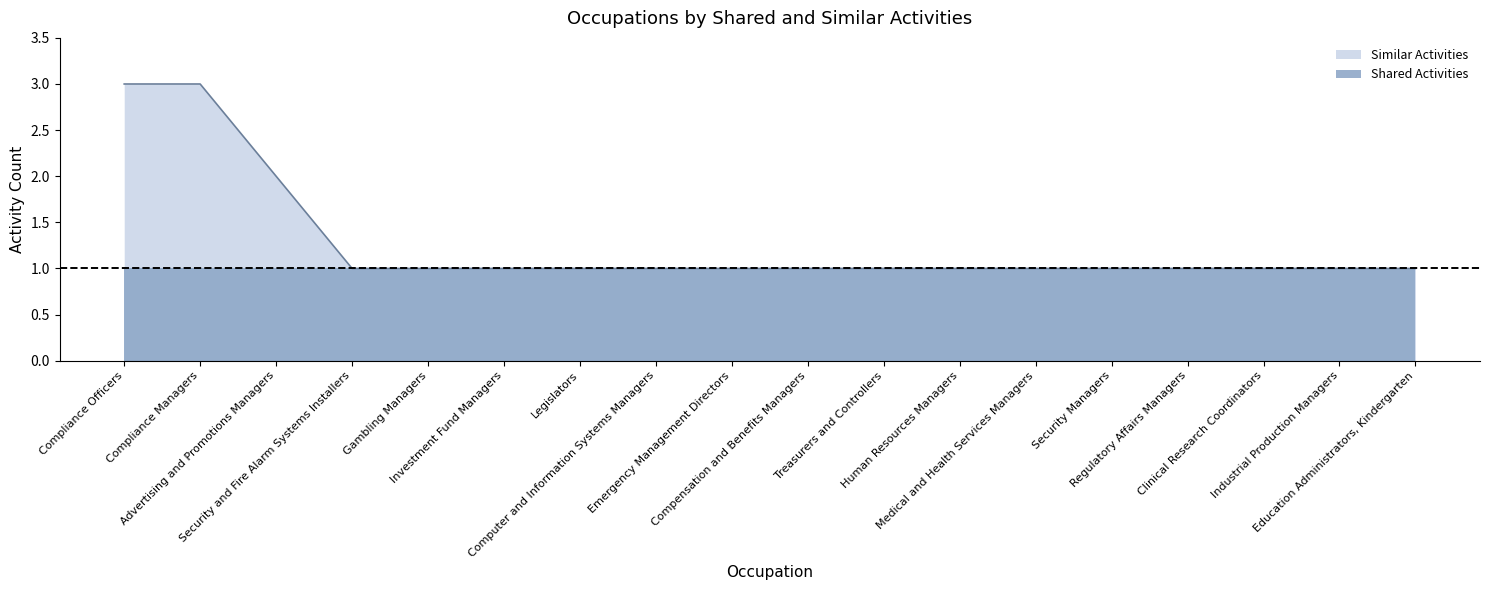

Reading right to left, transcribe all the data shown in this chart.

Education Administrators, Kindergarten=1	Industrial Production Managers=1	Clinical Research Coordinators=1	Regulatory Affairs Managers=1	Security Managers=1	Medical and Health Services Managers=1	Human Resources Managers=1	Treasurers and Controllers=1	Compensation and Benefits Managers=1	Emergency Management Directors=1	Computer and Information Systems Managers=1	Legislators=1	Investment Fund Managers=1	Gambling Managers=1	Security and Fire Alarm Systems Installers=1	Advertising and Promotions Managers=2	Compliance Managers=3	Compliance Officers=3